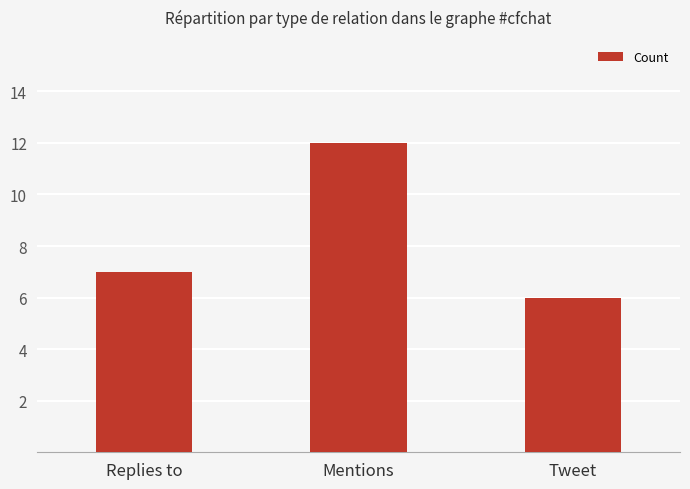

Is it true that the value at Tweet is 6?

True